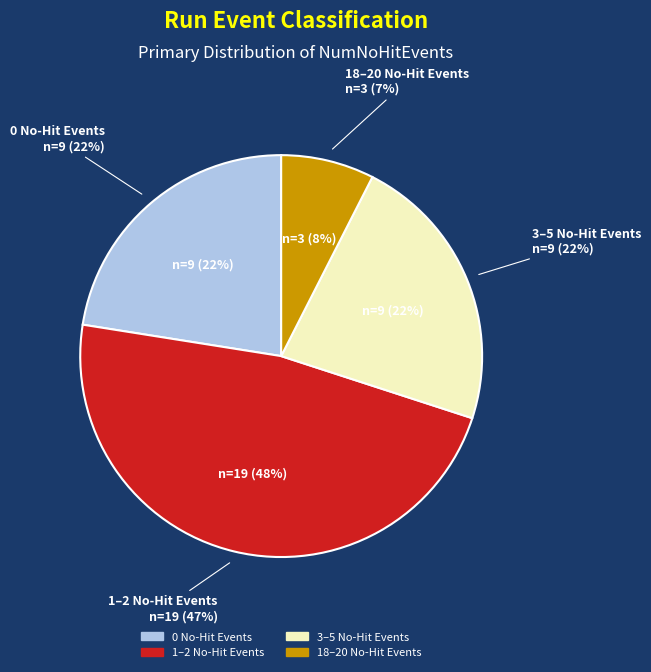

What portion of the pie excludes 11?

100.0%